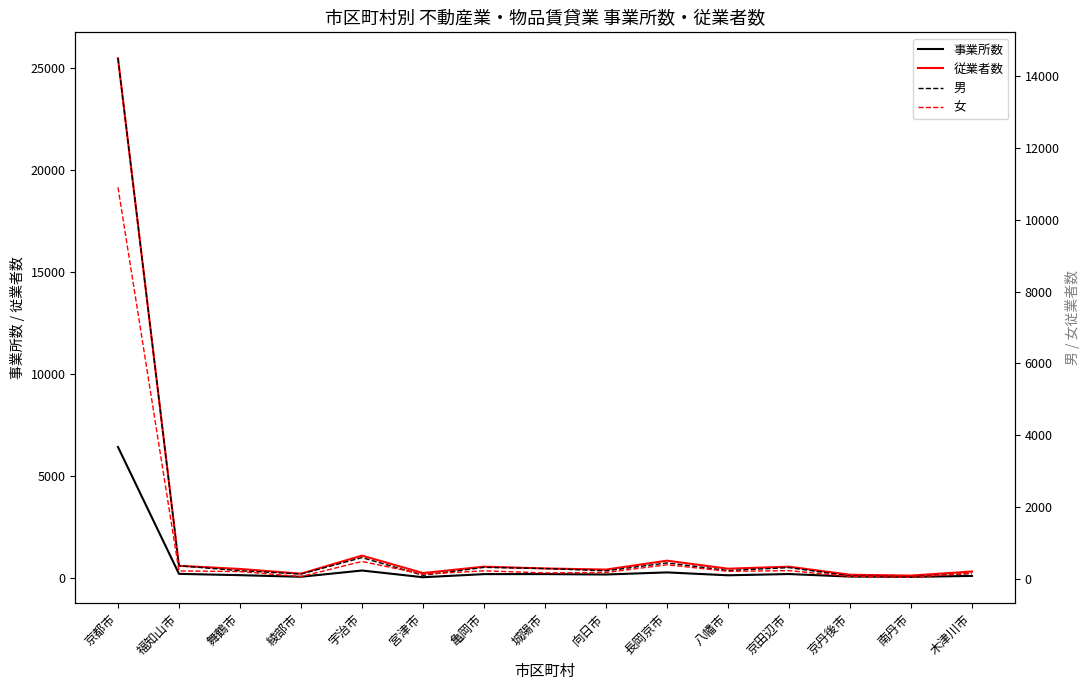

Which series has the widest spread of values?

従業者数